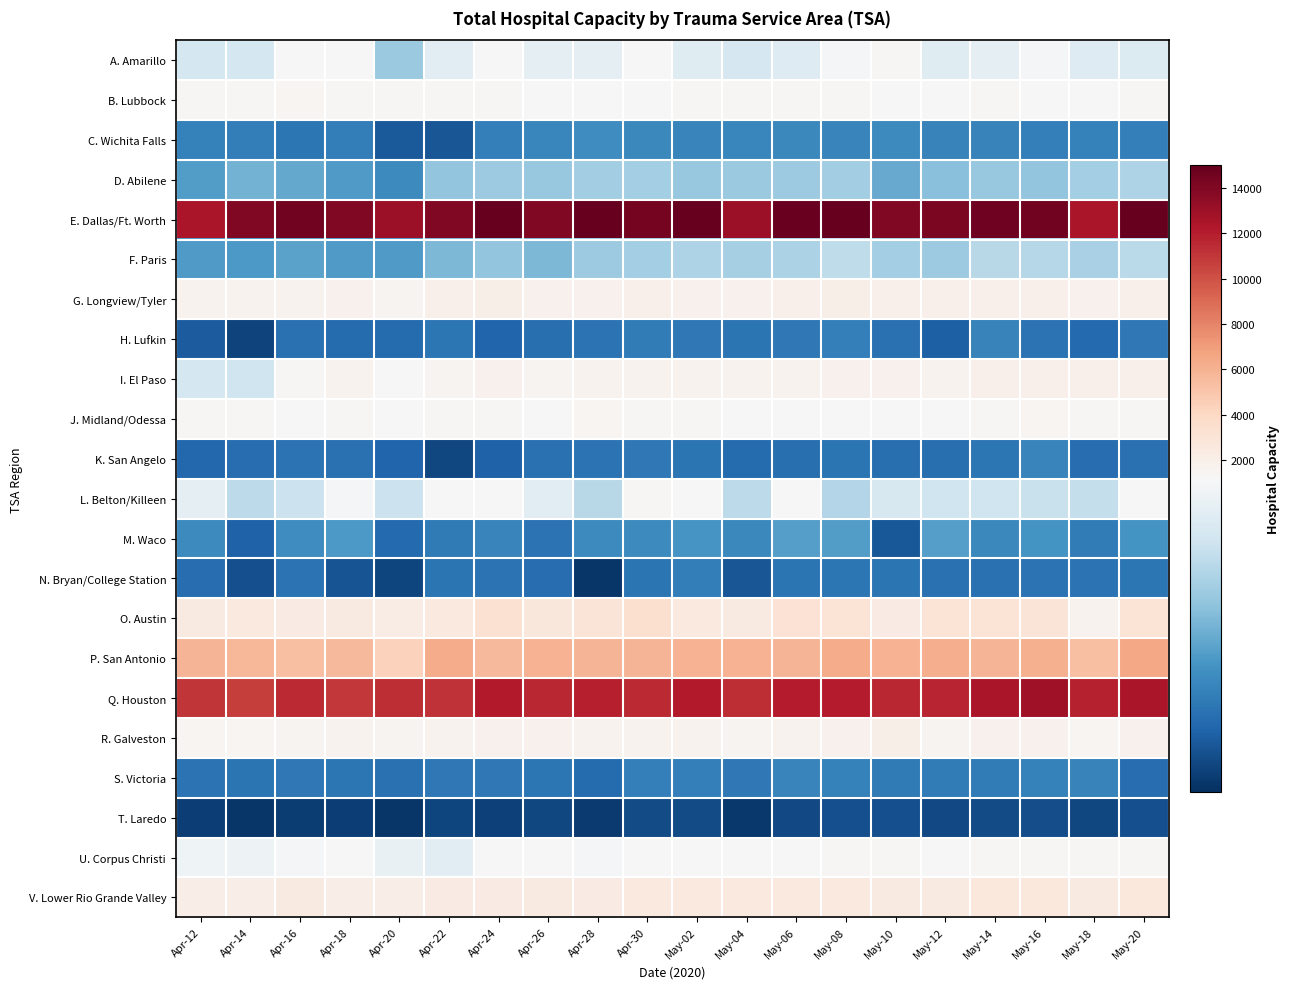

Reading left to right, what are all the values shown in this chart?

A. Amarillo: Apr-12=1030	Apr-14=1032	Apr-16=1190	Apr-18=1183	Apr-20=858	Apr-22=1084	Apr-24=1192	Apr-26=1110	Apr-28=1101	Apr-30=1180	May-02=1079	May-04=1037	May-06=1075	May-08=1168	May-10=1334	May-12=1078	May-14=1104	May-16=1169	May-18=1075	May-20=1066
B. Lubbock: Apr-12=1368	Apr-14=1394	Apr-16=1403	Apr-18=1362	Apr-20=1336	Apr-22=1297	Apr-24=1322	Apr-26=1277	Apr-28=1282	Apr-30=1293	May-02=1299	May-04=1298	May-06=1336	May-08=1316	May-10=1286	May-12=1220	May-14=1310	May-16=1281	May-18=1253	May-20=1319
C. Wichita Falls: Apr-12=588	Apr-14=572	Apr-16=546	Apr-18=575	Apr-20=445	Apr-22=428	Apr-24=579	Apr-26=605	Apr-28=635	Apr-30=618	May-02=603	May-04=611	May-06=612	May-08=601	May-10=624	May-12=597	May-14=596	May-16=583	May-18=584	May-20=582
D. Abilene: Apr-12=693	Apr-14=766	Apr-16=734	Apr-18=684	Apr-20=621	Apr-22=834	Apr-24=866	Apr-26=849	Apr-28=881	Apr-30=887	May-02=851	May-04=858	May-06=867	May-08=877	May-10=743	May-12=816	May-14=849	May-16=836	May-18=885	May-20=911
E. Dallas/Ft. Worth: Apr-12=12442	Apr-14=13936	Apr-16=14467	Apr-18=13965	Apr-20=12998	Apr-22=14021	Apr-24=15096	Apr-26=13998	Apr-28=15025	Apr-30=14425	May-02=15240	May-04=12967	May-06=14821	May-08=14937	May-10=14019	May-12=14186	May-14=14618	May-16=14475	May-18=12425	May-20=15141
F. Paris: Apr-12=682	Apr-14=675	Apr-16=711	Apr-18=682	Apr-20=683	Apr-22=786	Apr-24=839	Apr-26=787	Apr-28=865	Apr-30=885	May-02=910	May-04=890	May-06=908	May-08=962	May-10=886	May-12=862	May-14=944	May-16=933	May-18=902	May-20=948
G. Longview/Tyler: Apr-12=1635	Apr-14=1708	Apr-16=1721	Apr-18=1732	Apr-20=1570	Apr-22=1909	Apr-24=2011	Apr-26=1810	Apr-28=1784	Apr-30=1872	May-02=1833	May-04=1796	May-06=1920	May-08=1952	May-10=1839	May-12=1887	May-14=1936	May-16=1907	May-18=1795	May-20=1875
H. Lufkin: Apr-12=447	Apr-14=366	Apr-16=528	Apr-18=507	Apr-20=506	Apr-22=549	Apr-24=486	Apr-26=519	Apr-28=530	Apr-30=566	May-02=555	May-04=536	May-06=550	May-08=579	May-10=523	May-12=461	May-14=593	May-16=534	May-18=496	May-20=552
I. El Paso: Apr-12=1030	Apr-14=1011	Apr-16=1309	Apr-18=1713	Apr-20=1293	Apr-22=1585	Apr-24=1794	Apr-26=1614	Apr-28=1638	Apr-30=1646	May-02=1701	May-04=1699	May-06=1697	May-08=1783	May-10=1734	May-12=1726	May-14=1900	May-16=1932	May-18=1935	May-20=1902
J. Midland/Odessa: Apr-12=1395	Apr-14=1317	Apr-16=1273	Apr-18=1297	Apr-20=1236	Apr-22=1358	Apr-24=1328	Apr-26=1287	Apr-28=1450	Apr-30=1375	May-02=1338	May-04=1190	May-06=1247	May-08=1247	May-10=1271	May-12=1273	May-14=1388	May-16=1407	May-18=1346	May-20=1312
K. San Angelo: Apr-12=492	Apr-14=508	Apr-16=531	Apr-18=523	Apr-20=486	Apr-22=381	Apr-24=470	Apr-26=527	Apr-28=535	Apr-30=553	May-02=539	May-04=503	May-06=520	May-08=536	May-10=515	May-12=520	May-14=543	May-16=598	May-18=508	May-20=527
L. Belton/Killeen: Apr-12=1097	Apr-14=955	Apr-16=996	Apr-18=1175	Apr-20=999	Apr-22=1231	Apr-24=1205	Apr-26=1089	Apr-28=941	Apr-30=1302	May-02=1266	May-04=953	May-06=1201	May-08=930	May-10=1043	May-12=1008	May-14=1009	May-16=989	May-18=974	May-20=1183
M. Waco: Apr-12=625	Apr-14=470	Apr-16=637	Apr-18=679	Apr-20=495	Apr-22=563	Apr-24=603	Apr-26=532	Apr-28=622	Apr-30=620	May-02=664	May-04=613	May-06=701	May-08=689	May-10=433	May-12=696	May-14=618	May-16=658	May-18=570	May-20=656
N. Bryan/College Station: Apr-12=512	Apr-14=404	Apr-16=530	Apr-18=419	Apr-20=376	Apr-22=536	Apr-24=535	Apr-26=514	Apr-28=323	Apr-30=536	May-02=577	May-04=431	May-06=538	May-08=543	May-10=541	May-12=528	May-14=526	May-16=530	May-18=532	May-20=546
O. Austin: Apr-12=2467	Apr-14=2575	Apr-16=2352	Apr-18=2380	Apr-20=2238	Apr-22=2529	Apr-24=3257	Apr-26=2772	Apr-28=2947	Apr-30=3349	May-02=2573	May-04=2385	May-06=3232	May-08=3121	May-10=2357	May-12=3129	May-14=3088	May-16=2943	May-18=1720	May-20=3066
P. San Antonio: Apr-12=5886	Apr-14=5769	Apr-16=5352	Apr-18=5626	Apr-20=4369	Apr-22=6268	Apr-24=5701	Apr-26=5945	Apr-28=5909	Apr-30=5860	May-02=6036	May-04=6003	May-06=5887	May-08=6265	May-10=5942	May-12=6187	May-14=5897	May-16=6068	May-18=5369	May-20=6489
Q. Houston: Apr-12=11011	Apr-14=10785	Apr-16=11512	Apr-18=10986	Apr-20=11342	Apr-22=11144	Apr-24=12184	Apr-26=11640	Apr-28=11921	Apr-30=11529	May-02=12108	May-04=11432	May-06=12005	May-08=12040	May-10=11593	May-12=11674	May-14=12462	May-16=12931	May-18=11853	May-20=12474
R. Galveston: Apr-12=1439	Apr-14=1496	Apr-16=1511	Apr-18=1703	Apr-20=1587	Apr-22=1677	Apr-24=1767	Apr-26=1755	Apr-28=1648	Apr-30=1714	May-02=1686	May-04=1598	May-06=1697	May-08=1747	May-10=1955	May-12=1602	May-14=1796	May-16=1790	May-18=1489	May-20=1790
S. Victoria: Apr-12=531	Apr-14=538	Apr-16=550	Apr-18=547	Apr-20=524	Apr-22=554	Apr-24=556	Apr-26=548	Apr-28=501	Apr-30=581	May-02=580	May-04=553	May-06=602	May-08=587	May-10=557	May-12=570	May-14=568	May-16=586	May-18=597	May-20=512
T. Laredo: Apr-12=355	Apr-14=327	Apr-16=348	Apr-18=352	Apr-20=325	Apr-22=374	Apr-24=362	Apr-26=380	Apr-28=337	Apr-30=391	May-02=393	May-04=334	May-06=385	May-08=406	May-10=409	May-12=388	May-14=392	May-16=401	May-18=379	May-20=404
U. Corpus Christi: Apr-12=1145	Apr-14=1139	Apr-16=1176	Apr-18=1198	Apr-20=1122	Apr-22=1094	Apr-24=1221	Apr-26=1253	Apr-28=1177	Apr-30=1271	May-02=1289	May-04=1219	May-06=1280	May-08=1367	May-10=1374	May-12=1268	May-14=1329	May-16=1393	May-18=1323	May-20=1374
V. Lower Rio Grande Valley: Apr-12=2100	Apr-14=2150	Apr-16=2383	Apr-18=2105	Apr-20=2107	Apr-22=2321	Apr-24=2317	Apr-26=2470	Apr-28=2367	Apr-30=2493	May-02=2512	May-04=2523	May-06=2502	May-08=2533	May-10=2471	May-12=2452	May-14=2674	May-16=2641	May-18=2469	May-20=2695